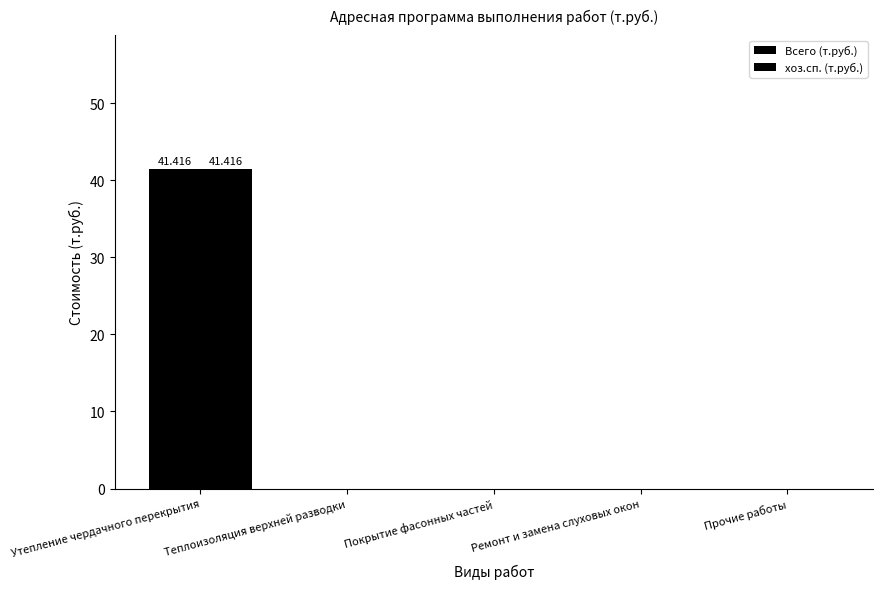

Count the number of categories in the chart.

5